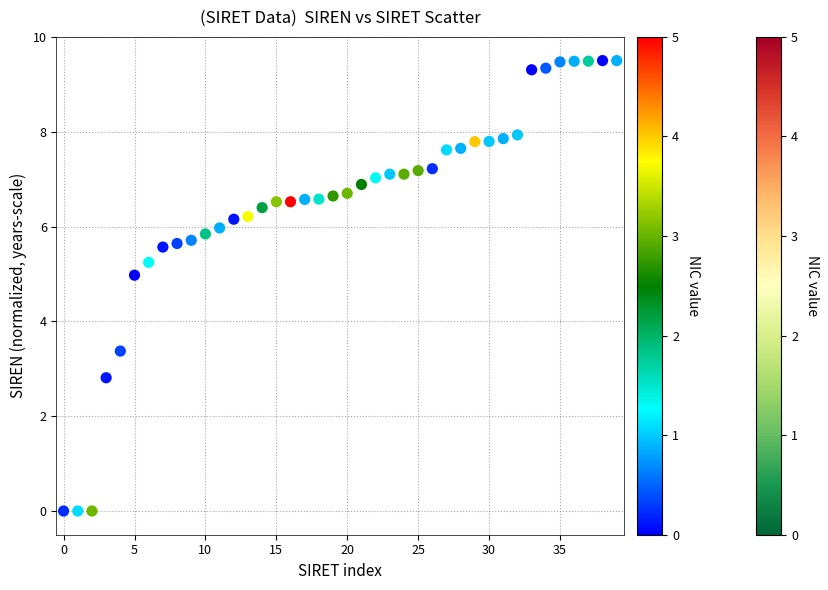

What Y value in the scatter plot is closest to 4?

3.4